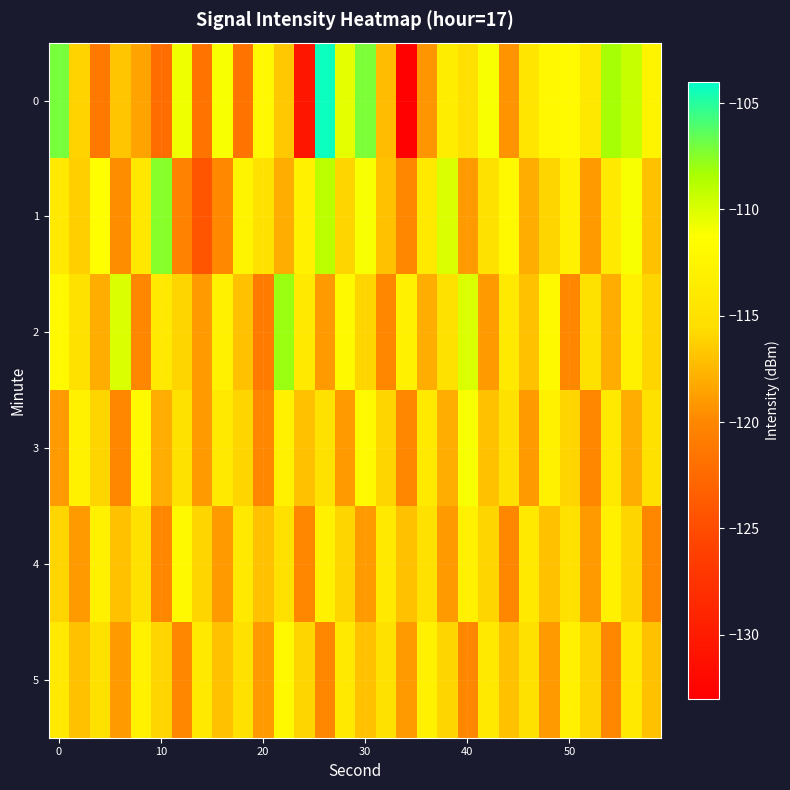

At how many categories does at least one series exceed -120?

30